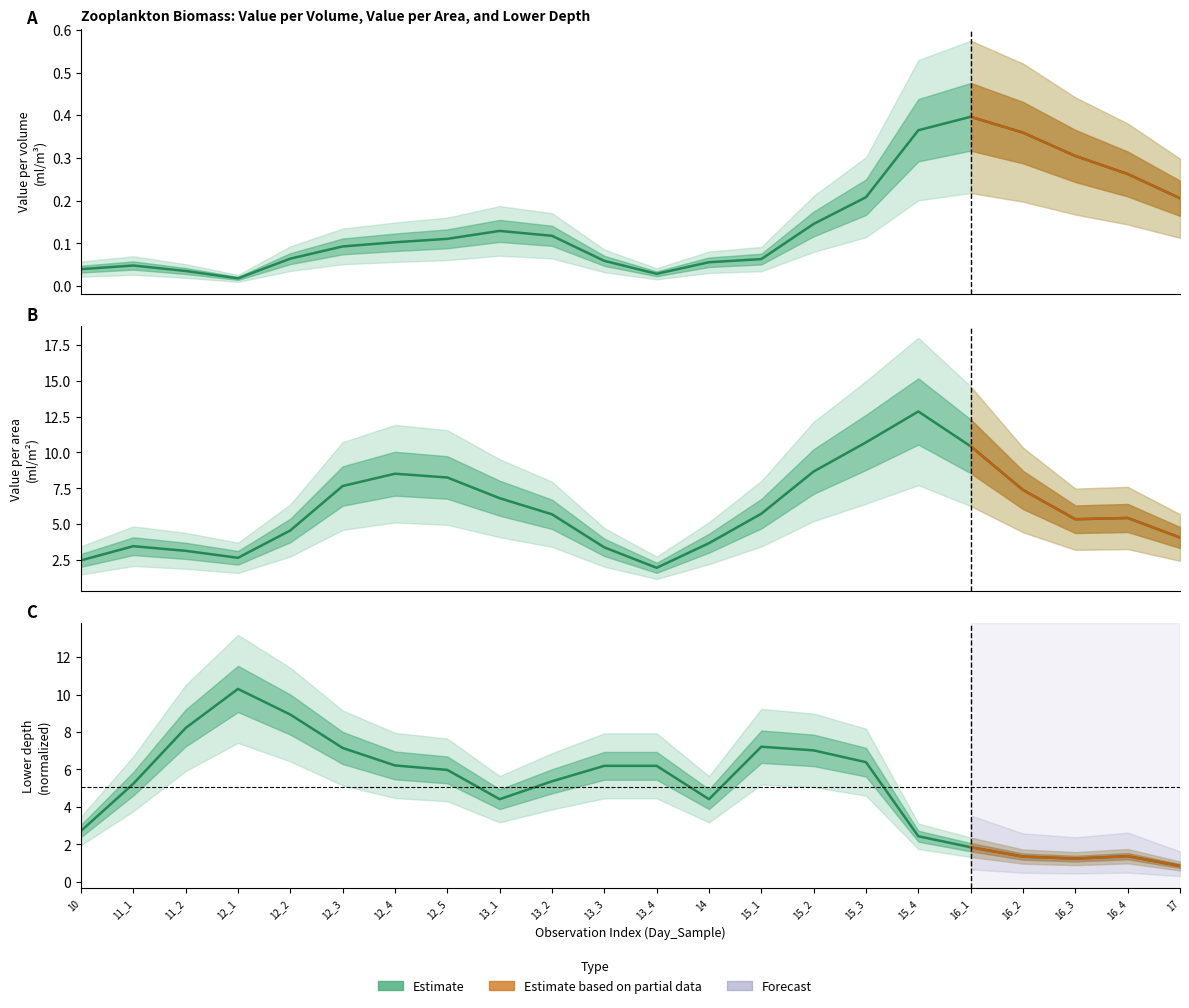

What is the label of the 16th point from the right?

12_4